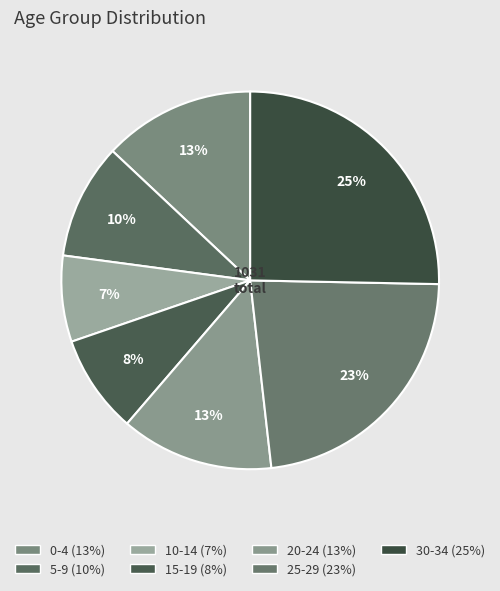

How many segments does this pie chart have?

7